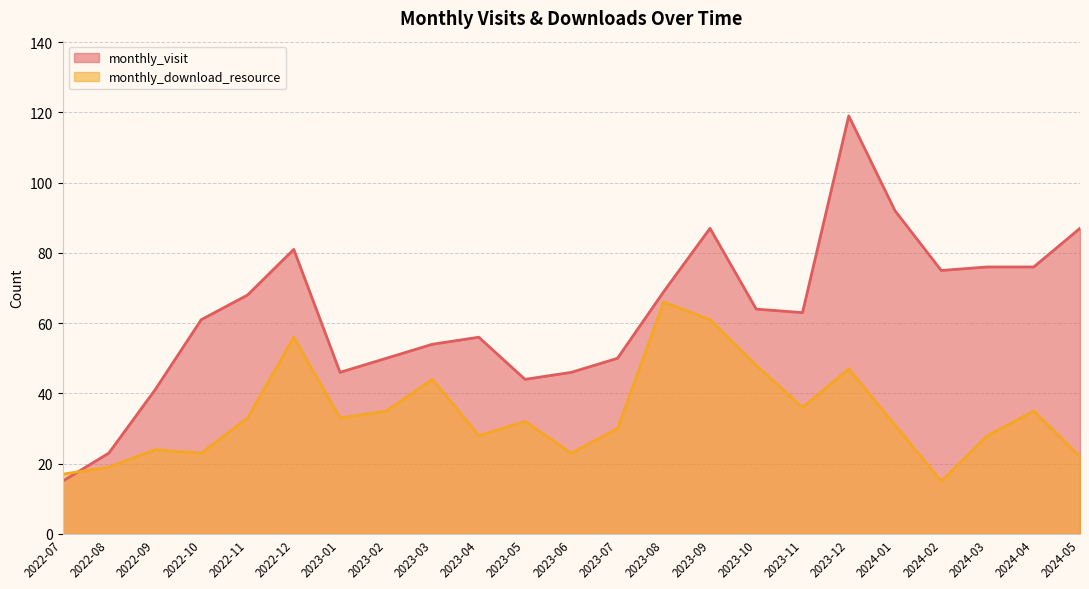

What is the total value across all series at 2022-10?

84